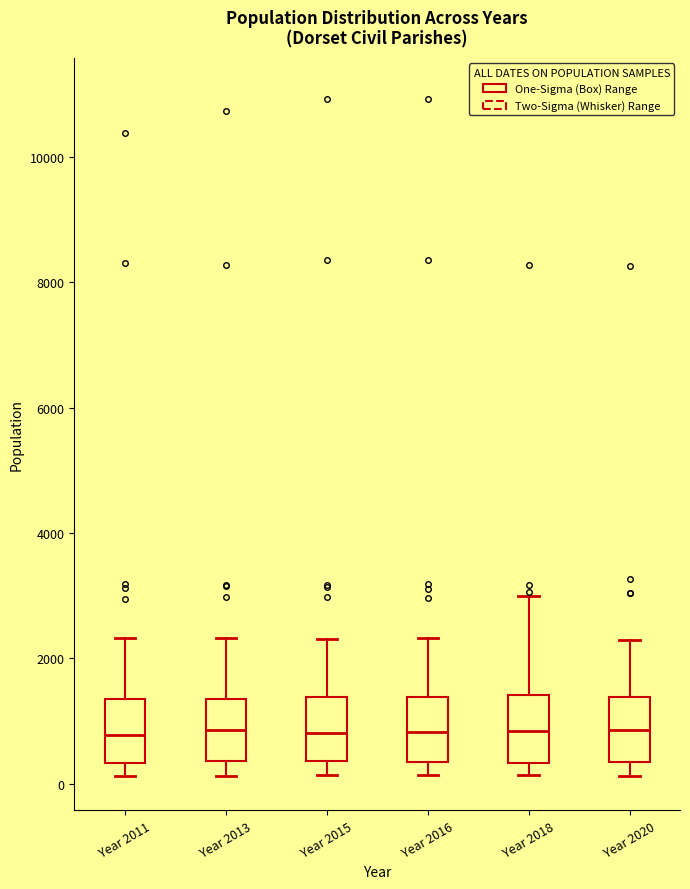

Reading left to right, transcribe this box plot: for each box, give where its median line is, the range the box spans, and where its two whiskers end, as read against the y-axis. The values are not printed on the chart, so give them approximately, as read against the axis.

Year 2011: median 800, box 400 to 1400, whiskers 200 to 2400
Year 2013: median 800, box 400 to 1400, whiskers 200 to 2400
Year 2015: median 800, box 400 to 1400, whiskers 200 to 2400
Year 2016: median 800, box 400 to 1400, whiskers 200 to 2400
Year 2018: median 800, box 400 to 1400, whiskers 200 to 3000
Year 2020: median 800, box 400 to 1400, whiskers 200 to 2200